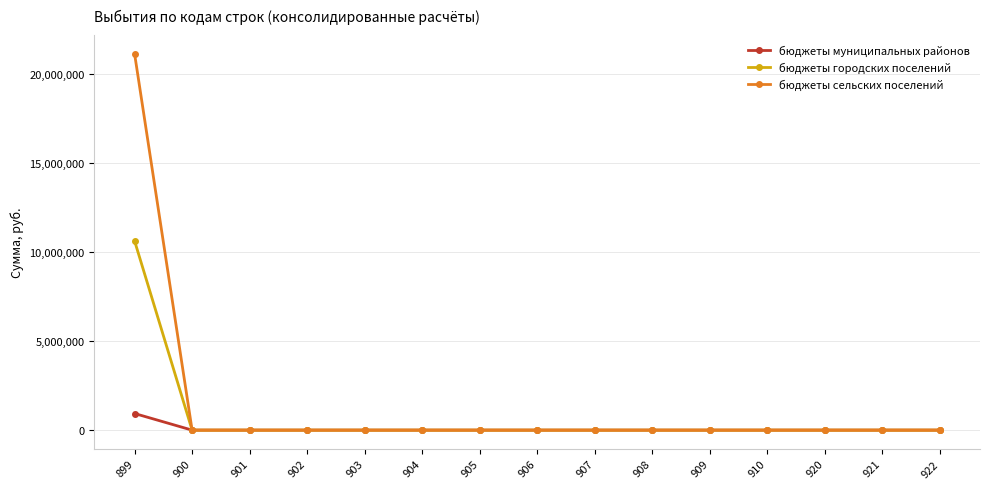

The бюджеты городских поселений series shows 0 at 902. True or false?

True